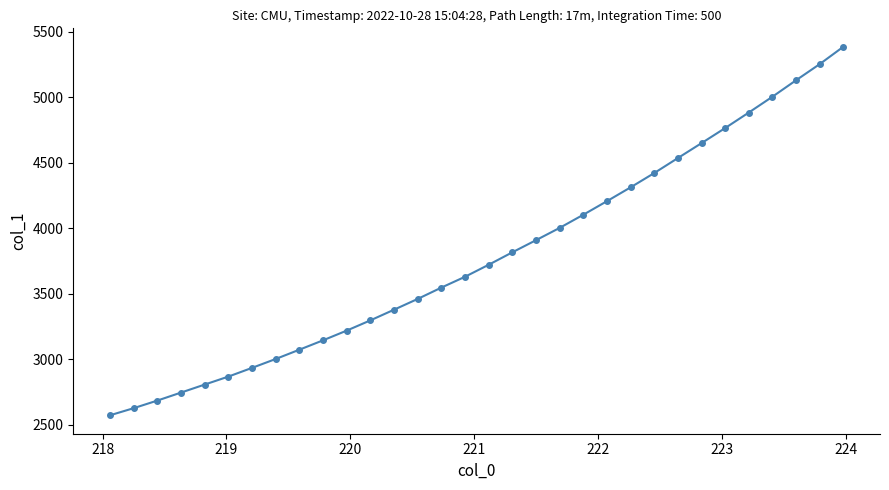

What is the sum of all values?

121130.1